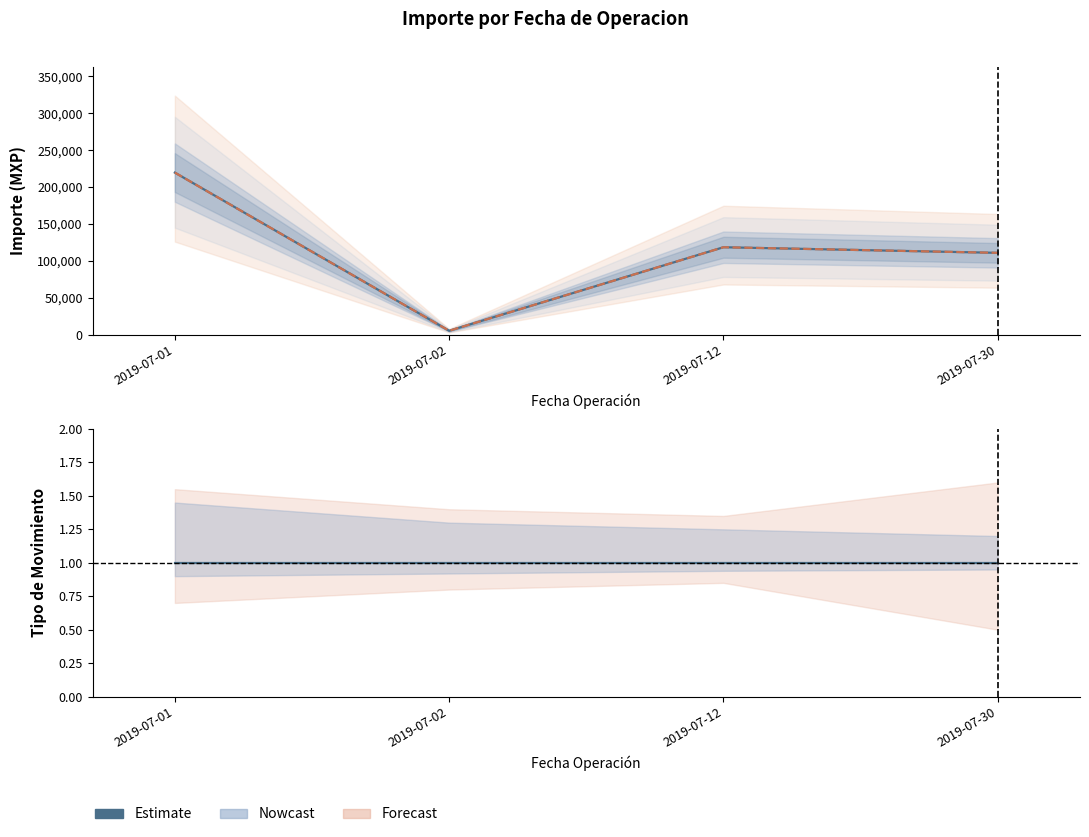

True or false: TRASPASO ENTRE CUENTAS has more than 0 points higher than both neighbors.

True